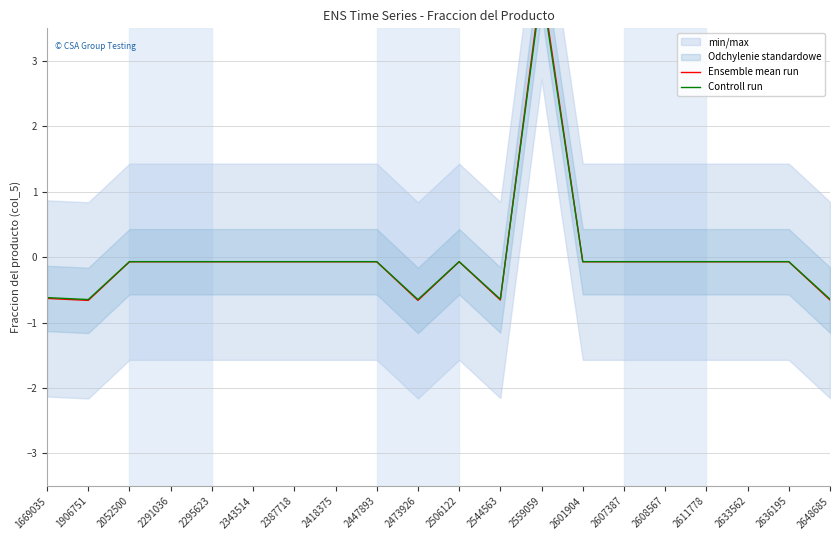

What is the lowest value of the Controll run series?

-0.6